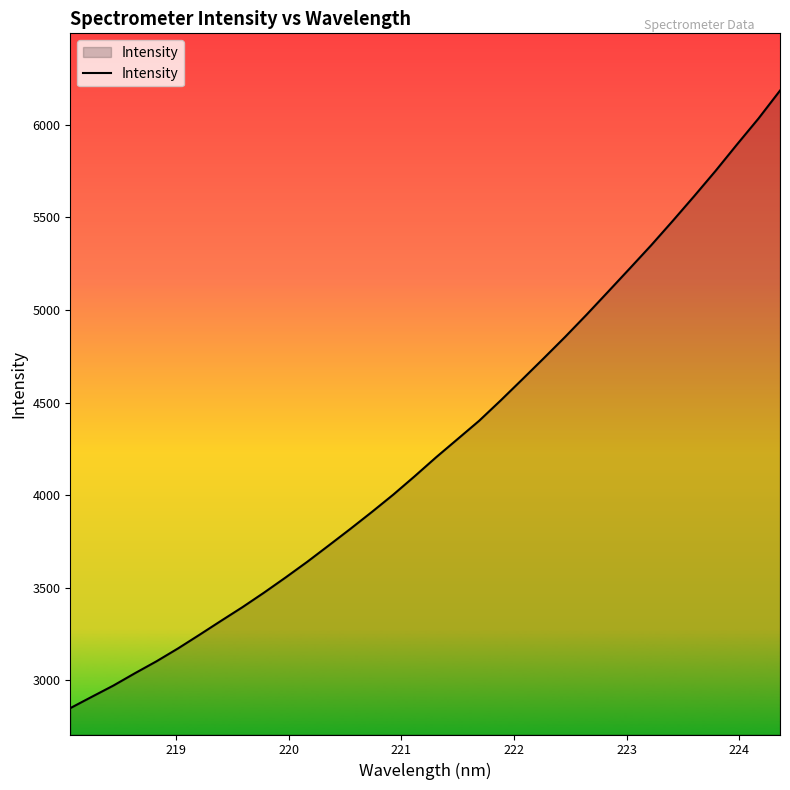

What is the maximum value shown in the chart?

6185.2